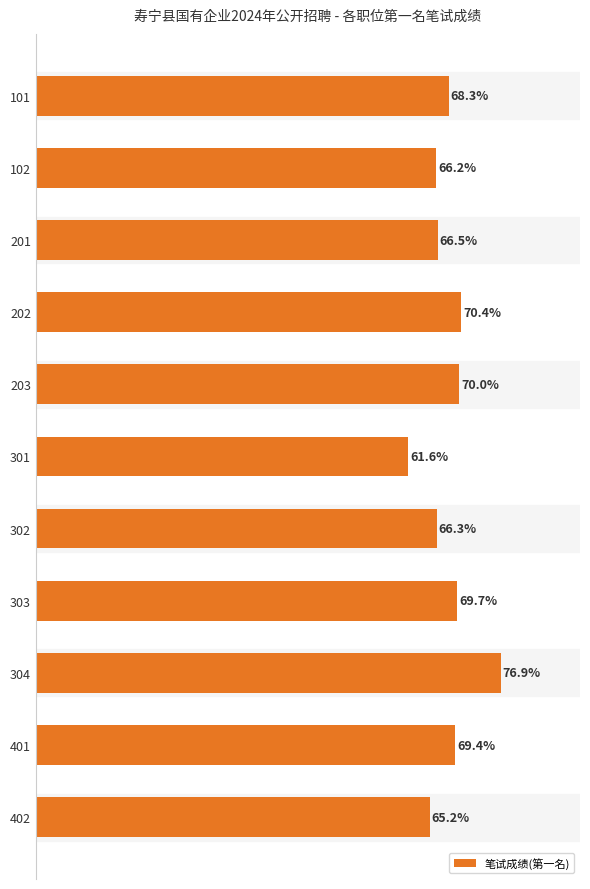

Rank the categories by value from lowest to highest.

301, 402, 102, 302, 201, 101, 401, 303, 203, 202, 304